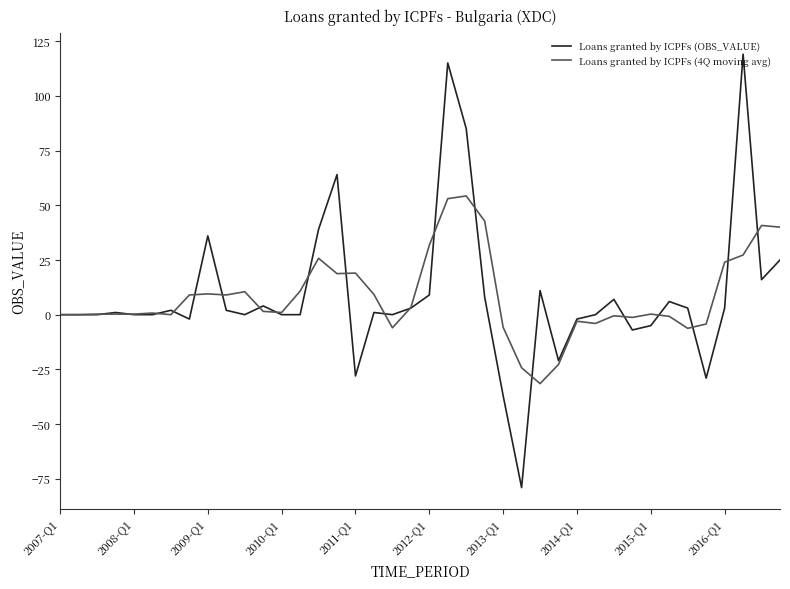

Rank the series by their maximum value, from lowest to highest.

Loans granted by ICPFs (4Q moving avg), Loans granted by ICPFs (OBS_VALUE)